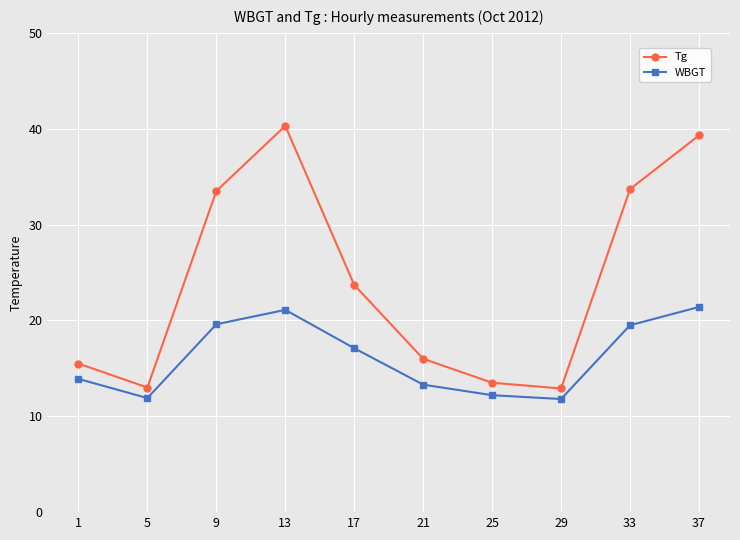

Rank the series at 33 from lowest to highest value.

WBGT, Tg